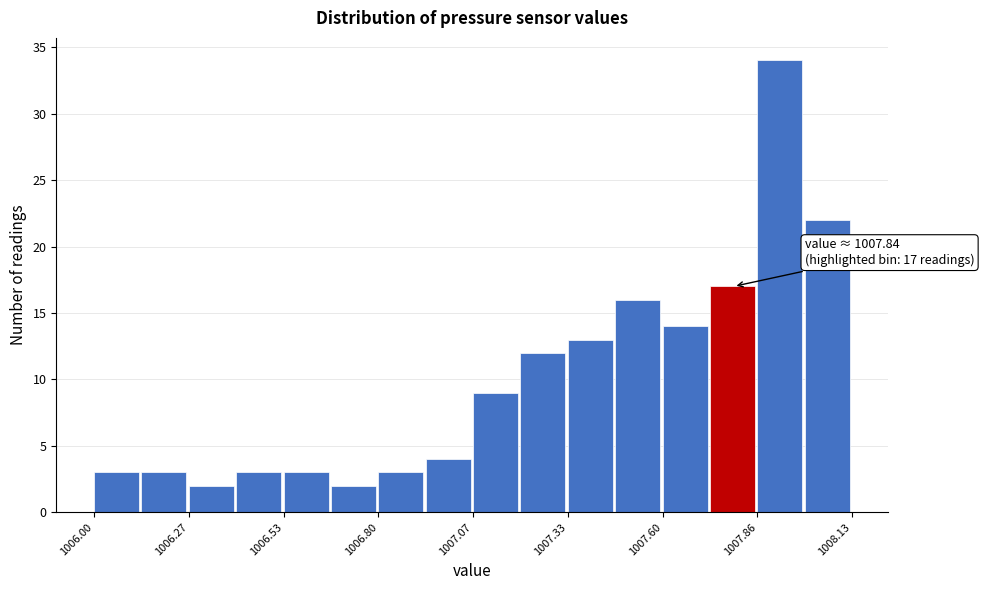

Around what value on the x-axis is the tallest bar? Give the approximate position of its centre, as read against the axis.

1007.95